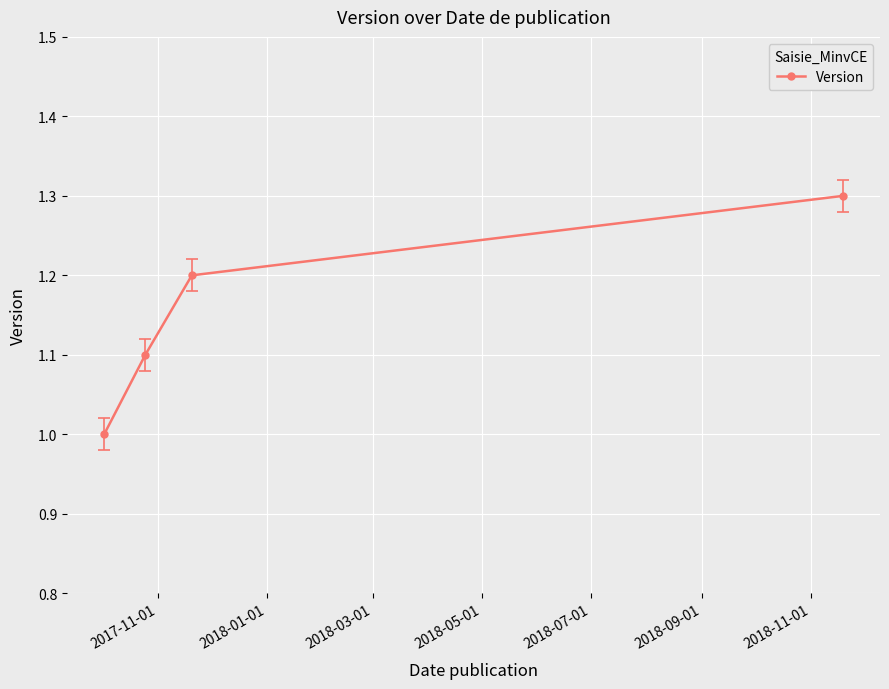

Reading right to left, list all the values displayed in this chart.

1.3	1.2	1.1	1.0